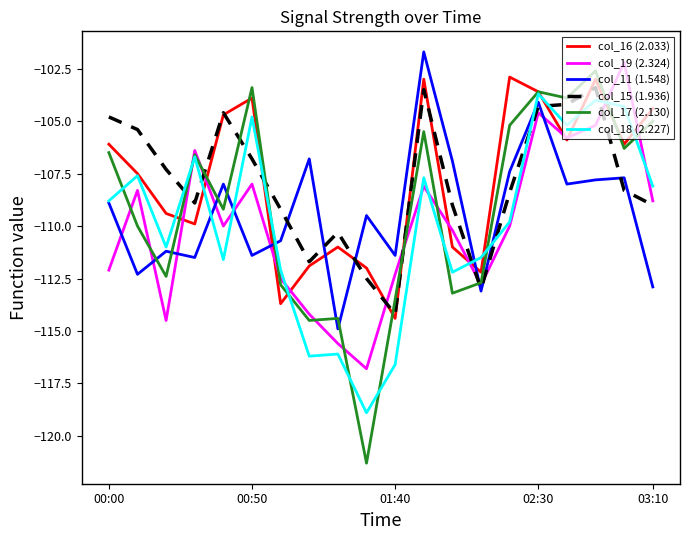

Which series has the largest range (max minus min)?

col_17 (2.130)